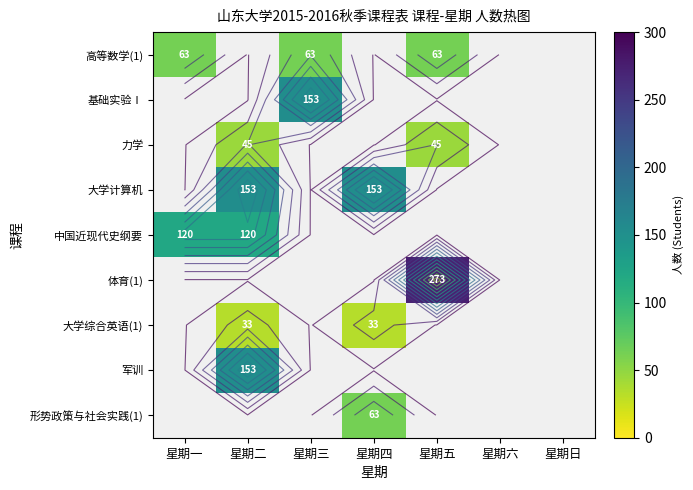

Between 星期日 and 星期三, which is larger?

星期三